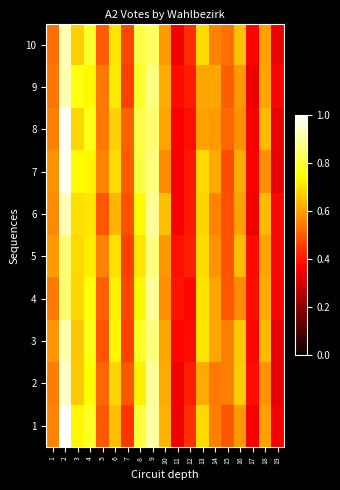

Reading left to right, transcribe all the data shown in this chart.

1: 1=0.6	2=1.0	3=0.7	4=0.8	5=0.5	6=0.6	7=0.4	8=0.8	9=0.9	10=0.6	11=0.3	12=0.4	13=0.7	14=0.6	15=0.5	16=0.6	17=0.4	18=0.6	19=0.4
2: 1=0.6	2=0.9	3=0.7	4=0.7	5=0.5	6=0.7	7=0.5	8=0.7	9=0.9	10=0.6	11=0.3	12=0.4	13=0.6	14=0.5	15=0.6	16=0.7	17=0.4	18=0.6	19=0.3
3: 1=0.6	2=0.9	3=0.7	4=0.8	5=0.5	6=0.7	7=0.5	8=0.8	9=0.9	10=0.6	11=0.4	12=0.4	13=0.7	14=0.6	15=0.6	16=0.7	17=0.4	18=0.6	19=0.3
4: 1=0.5	2=0.9	3=0.7	4=0.8	5=0.5	6=0.7	7=0.5	8=0.7	9=0.9	10=0.6	11=0.4	12=0.4	13=0.7	14=0.6	15=0.5	16=0.6	17=0.4	18=0.6	19=0.4
5: 1=0.6	2=0.9	3=0.7	4=0.7	5=0.6	6=0.7	7=0.5	8=0.7	9=0.9	10=0.6	11=0.4	12=0.4	13=0.7	14=0.6	15=0.5	16=0.6	17=0.4	18=0.6	19=0.4
6: 1=0.6	2=0.9	3=0.7	4=0.7	5=0.5	6=0.6	7=0.5	8=0.7	9=0.9	10=0.7	11=0.4	12=0.4	13=0.7	14=0.6	15=0.5	16=0.6	17=0.3	18=0.6	19=0.4
7: 1=0.6	2=1.0	3=0.7	4=0.7	5=0.6	6=0.7	7=0.5	8=0.8	9=0.9	10=0.6	11=0.4	12=0.4	13=0.7	14=0.6	15=0.5	16=0.6	17=0.4	18=0.6	19=0.3
8: 1=0.6	2=1.0	3=0.7	4=0.8	5=0.5	6=0.7	7=0.5	8=0.8	9=0.9	10=0.6	11=0.4	12=0.4	13=0.6	14=0.6	15=0.5	16=0.6	17=0.4	18=0.6	19=0.3
9: 1=0.5	2=0.9	3=0.8	4=0.7	5=0.5	6=0.7	7=0.5	8=0.8	9=0.9	10=0.6	11=0.4	12=0.4	13=0.6	14=0.6	15=0.5	16=0.6	17=0.3	18=0.6	19=0.4
10: 1=0.5	2=0.9	3=0.7	4=0.8	5=0.5	6=0.7	7=0.5	8=0.8	9=0.8	10=0.6	11=0.4	12=0.4	13=0.7	14=0.6	15=0.5	16=0.7	17=0.4	18=0.6	19=0.3